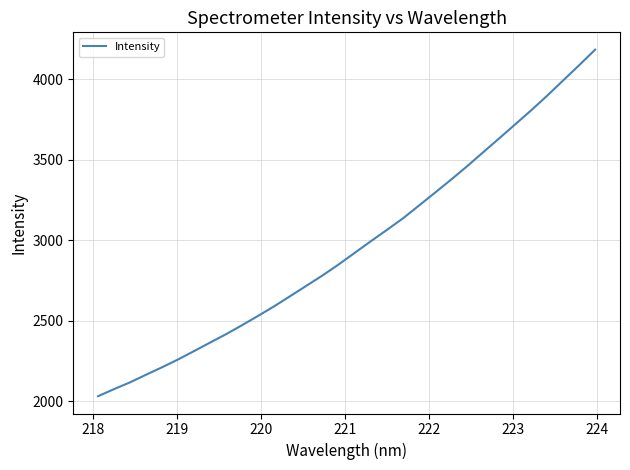

What is the minimum value shown in the chart?

2030.6